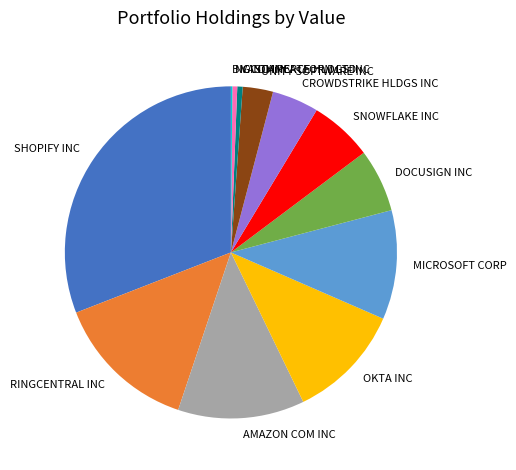

Is NCINO INC the majority of the pie?

No